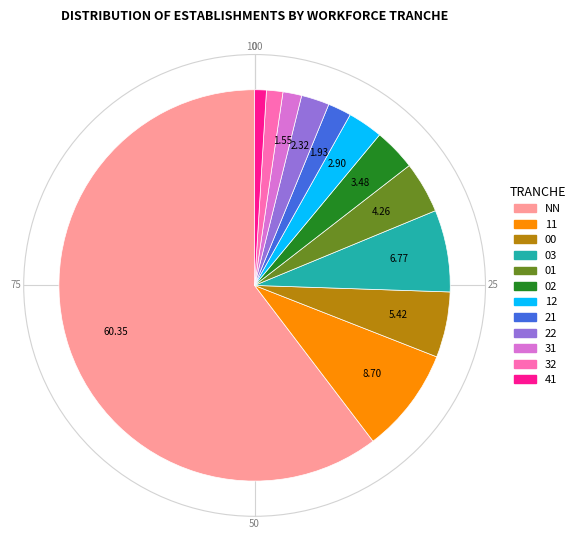

Is there a majority slice in this chart?

Yes